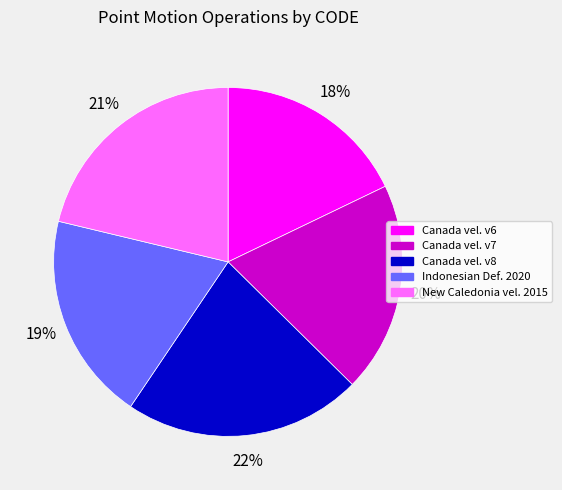

Does any single category account for the majority?

No